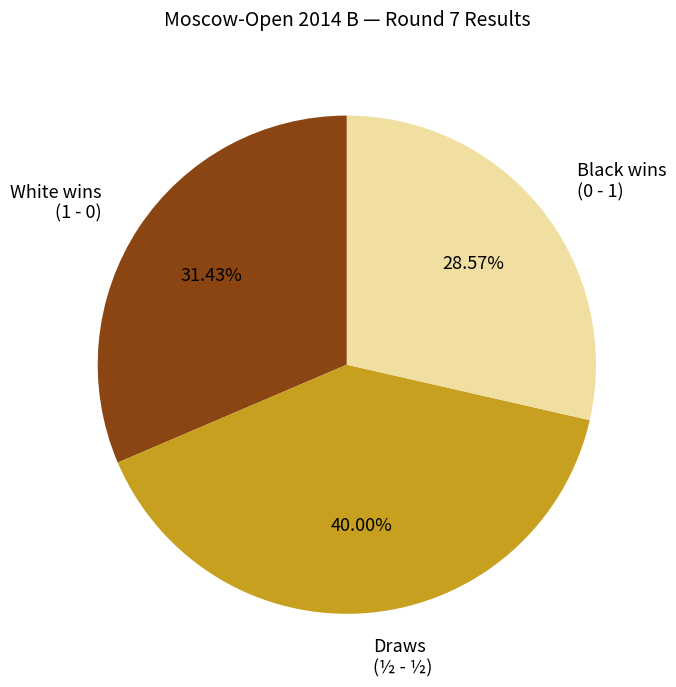

How many segments does this pie chart have?

3